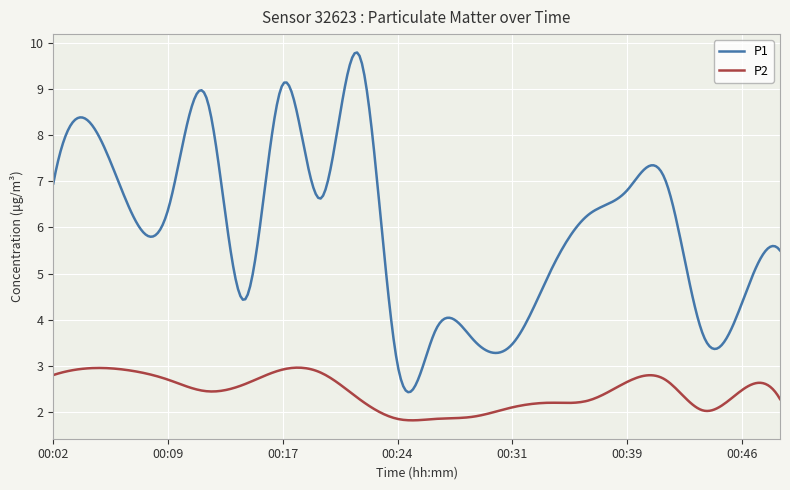

Rank the series by their average value, from lowest to highest.

P2, P1